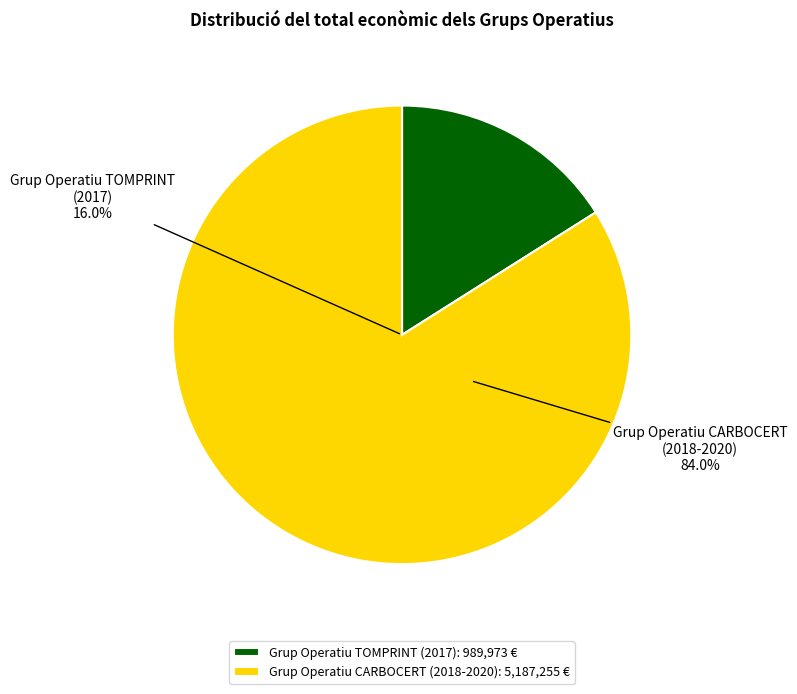

Which slice is the smallest?

Grup Operatiu TOMPRINT (2017)